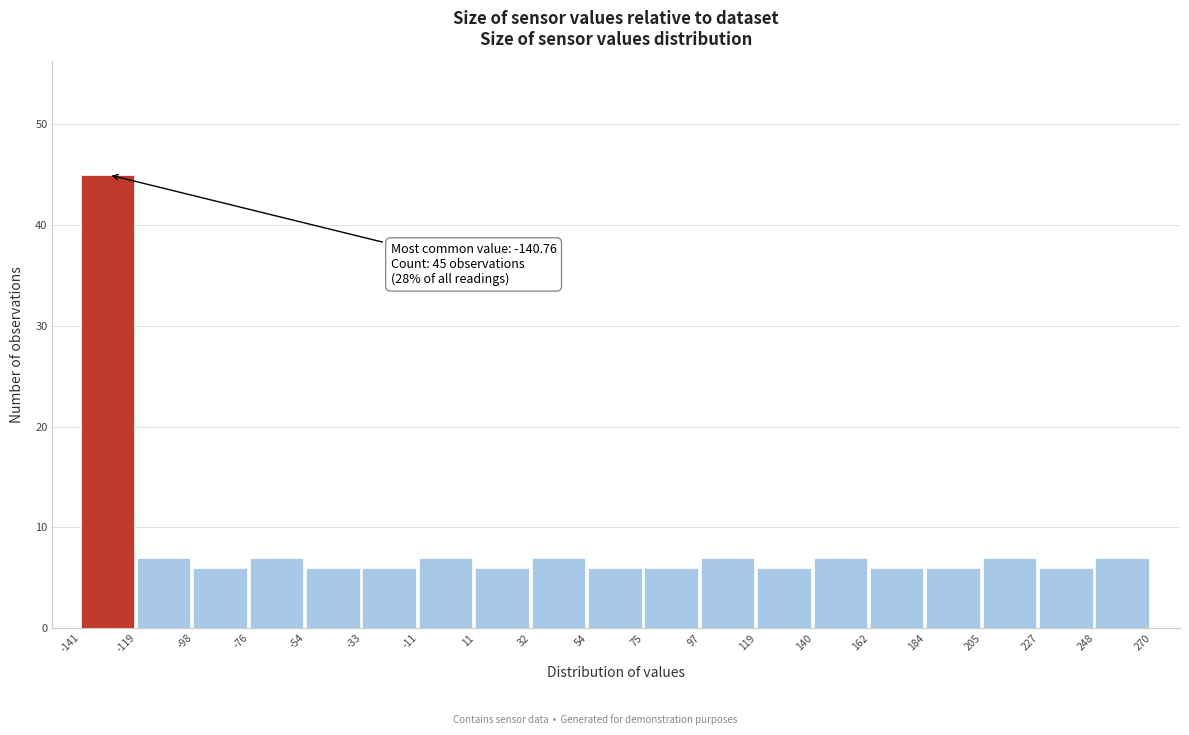

Over which range of the x-axis is the bar tallest?

-141 to -119